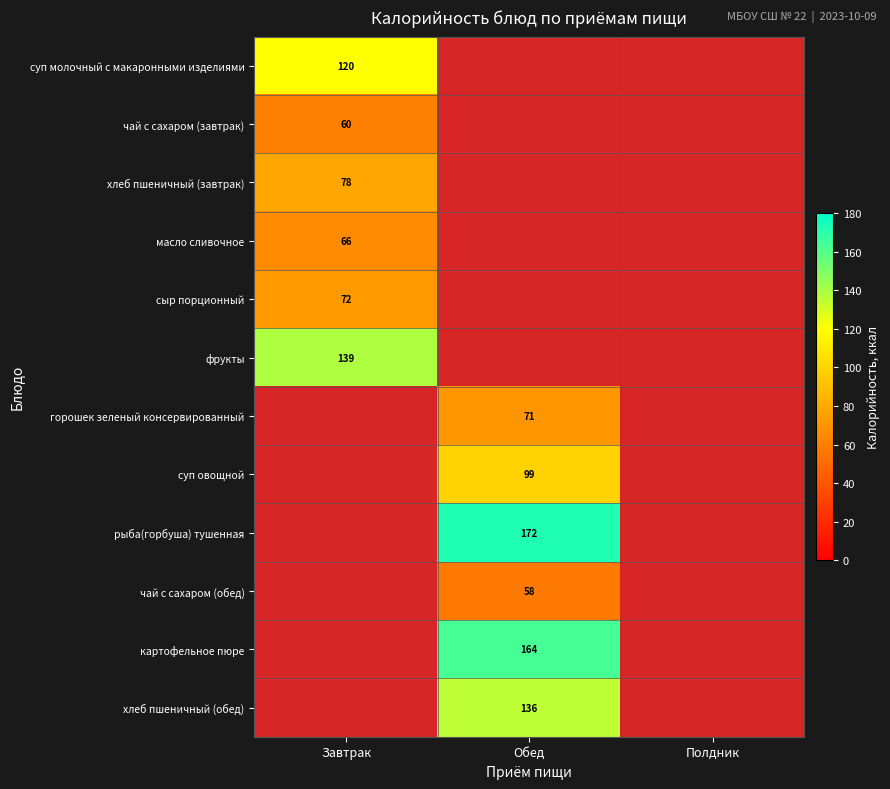

Which has a higher value, Обед or Завтрак?

Завтрак